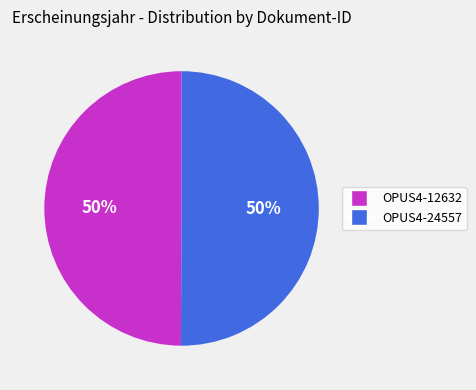

Do OPUS4-12632 and OPUS4-24557 together represent more than half of the pie?

Yes